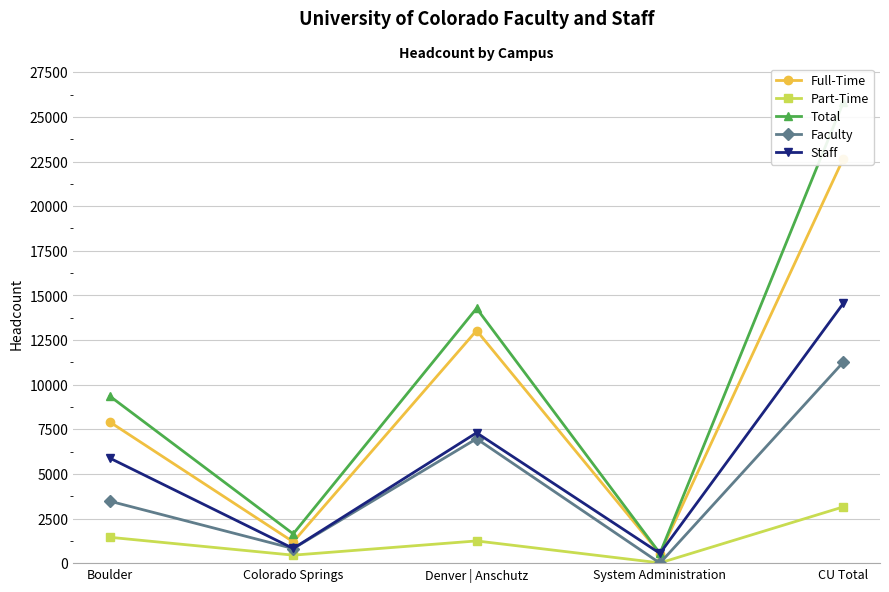

List the labels in order of Part-Time value, smallest first.

System Administration, Colorado Springs, Denver | Anschutz, Boulder, CU Total